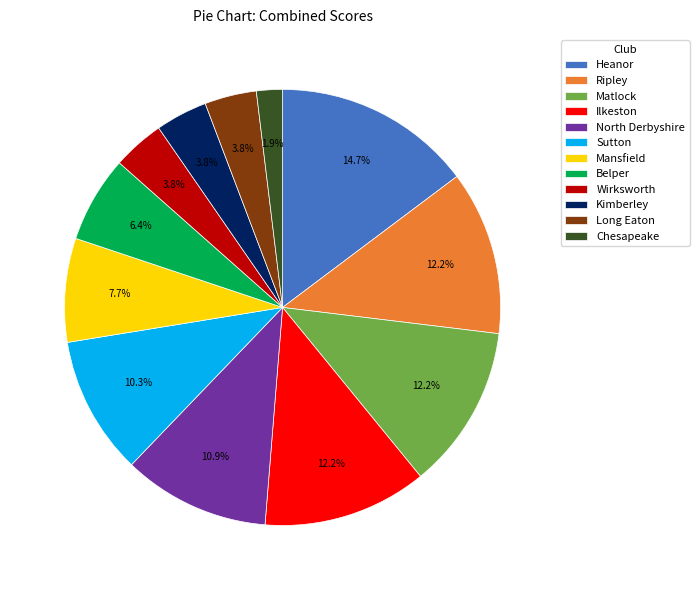

How many slices are in this pie chart?

12